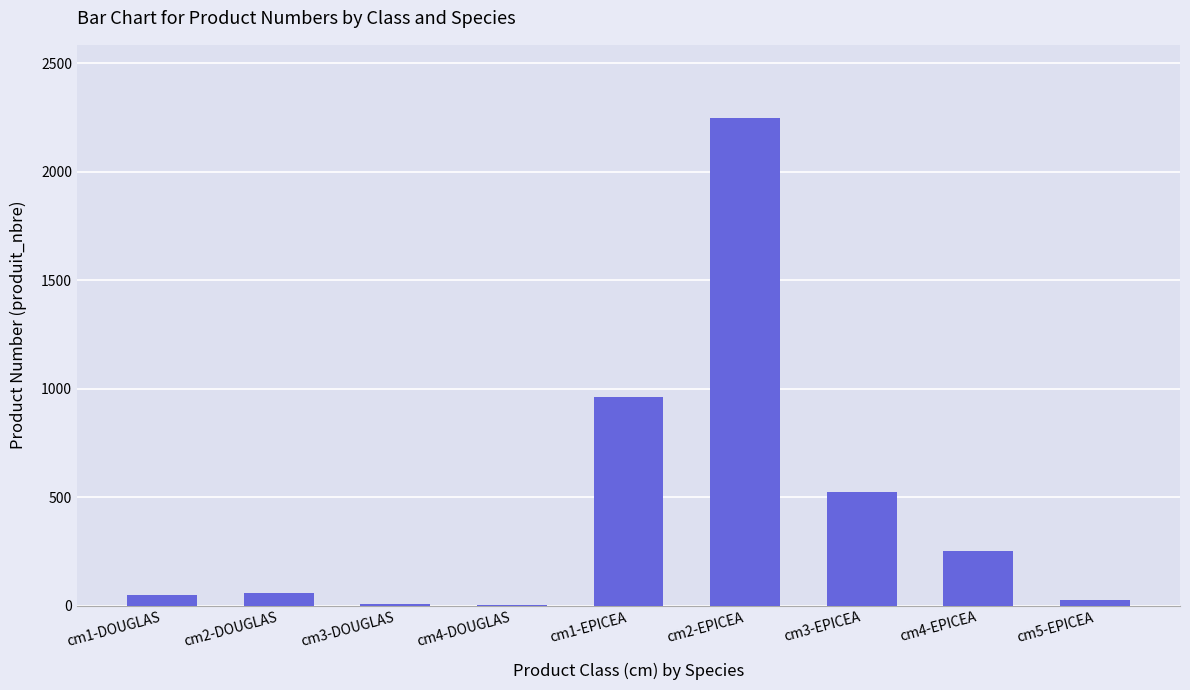

Are the bars horizontal?

No